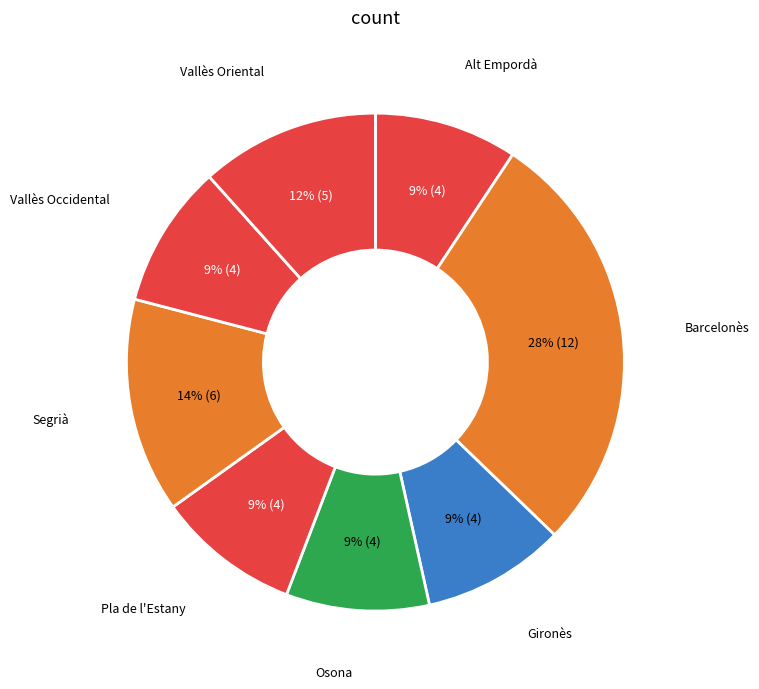

Is it true that Barcelonès is 40% of the pie?

False